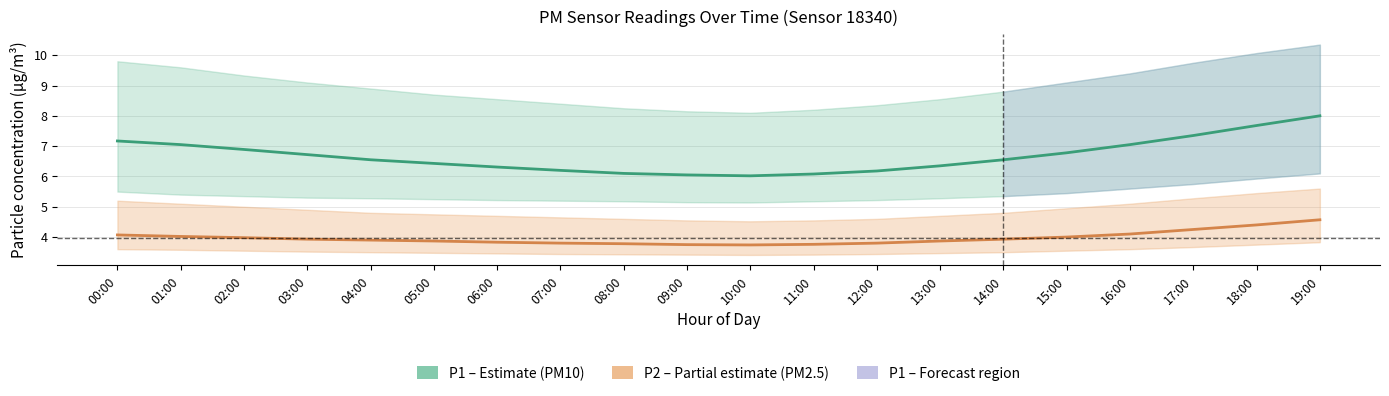

Reading left to right, list all the values displayed in this chart.

P1 (PM10): 00:00=7.2	01:00=7.0	02:00=6.9	03:00=6.7	04:00=6.5	05:00=6.4	06:00=6.3	07:00=6.2	08:00=6.1	09:00=6.0	10:00=6.0	11:00=6.1	12:00=6.2	13:00=6.3	14:00=6.5	15:00=6.8	16:00=7.0	17:00=7.3	18:00=7.7	19:00=8.0
P2 (PM2.5): 00:00=4.1	01:00=4.0	02:00=4.0	03:00=3.9	04:00=3.9	05:00=3.9	06:00=3.8	07:00=3.8	08:00=3.8	09:00=3.8	10:00=3.7	11:00=3.8	12:00=3.8	13:00=3.9	14:00=3.9	15:00=4.0	16:00=4.1	17:00=4.2	18:00=4.4	19:00=4.6